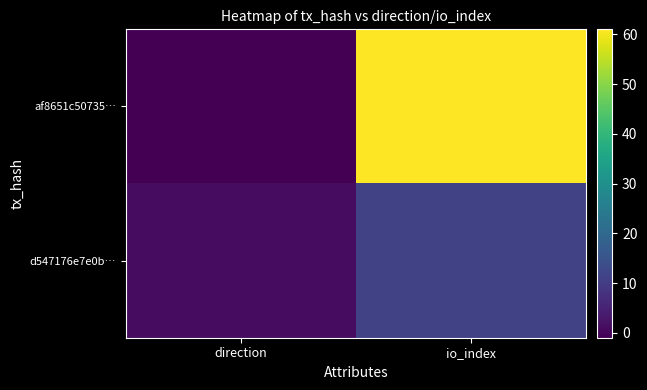

Rank the series by their maximum value, from highest to lowest.

af8651c50735…, d547176e7e0b…